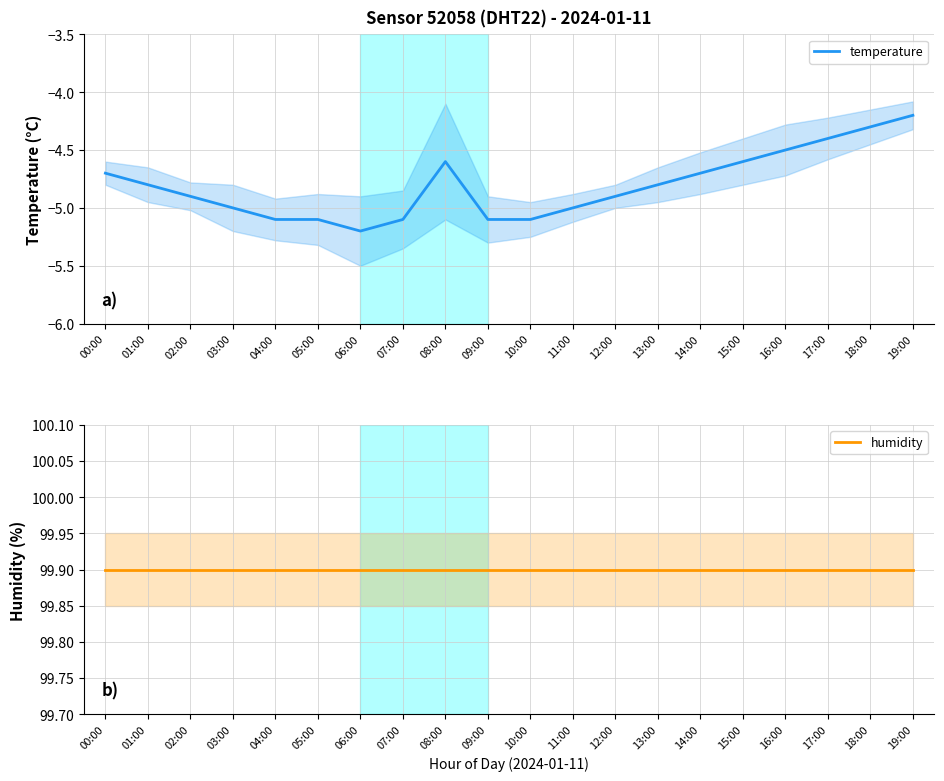

List the series in order of their peak value, lowest first.

temperature, humidity